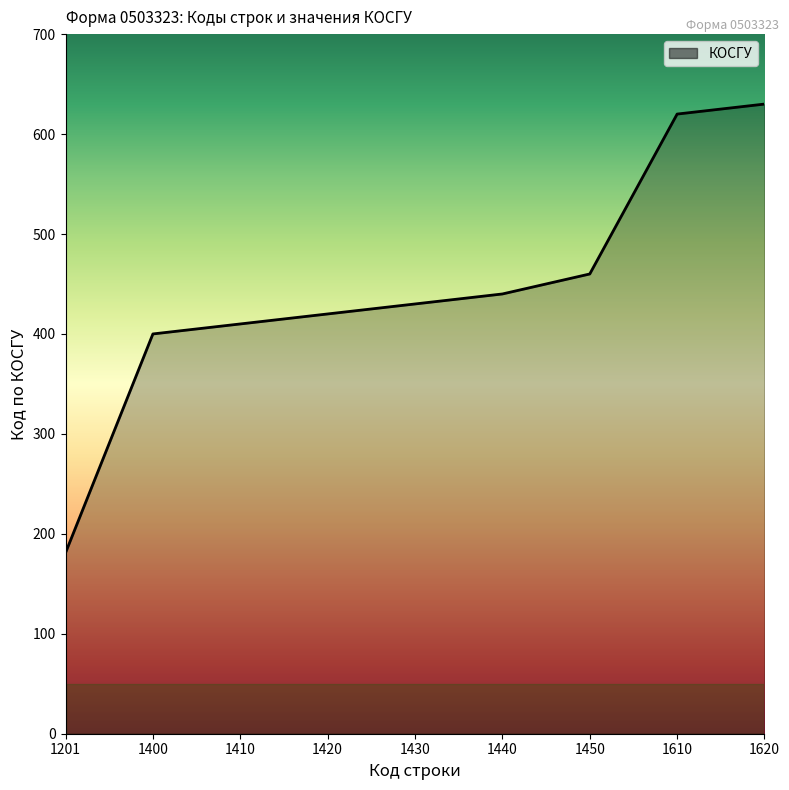

What is the difference between the values at 1610 and 1420?

200